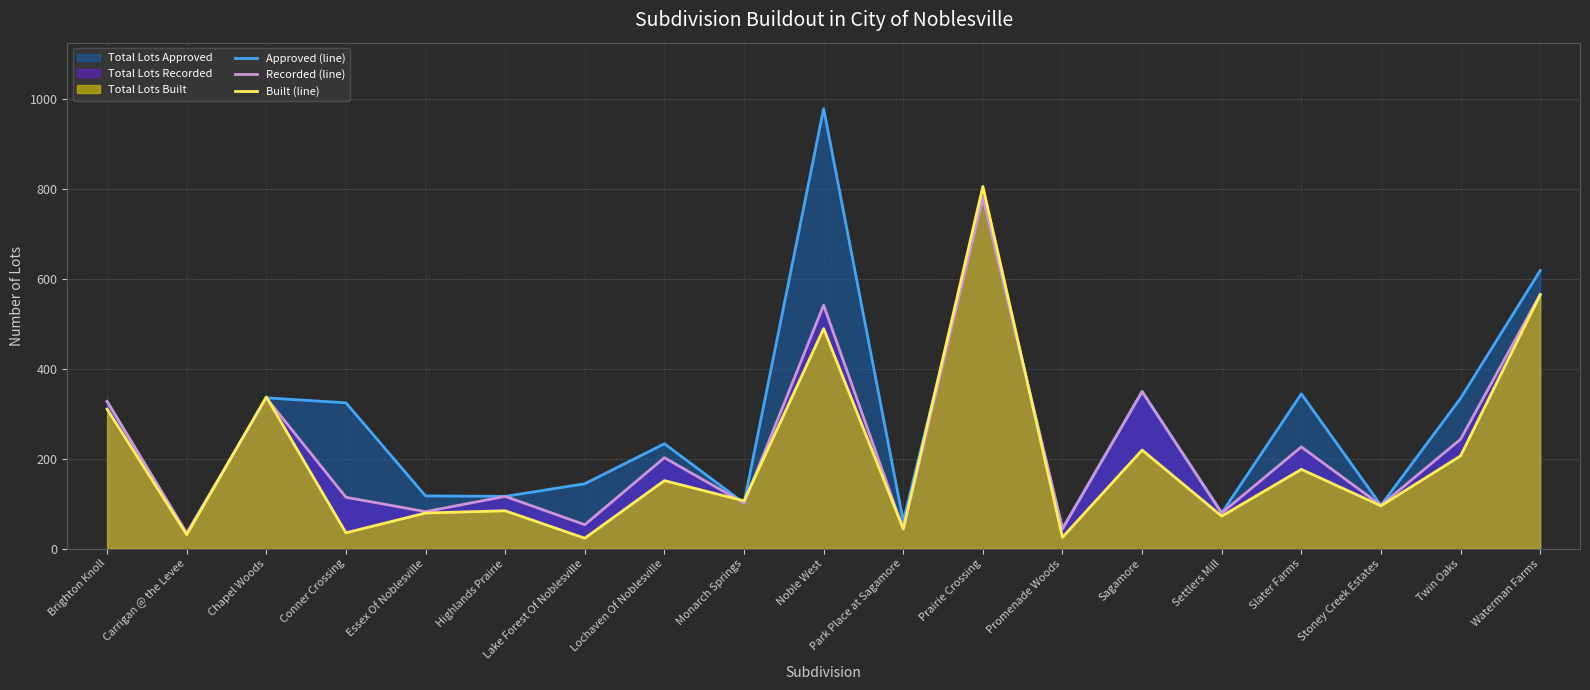

Is it true that Recorded (line) equals 781 at Prairie Crossing?

True